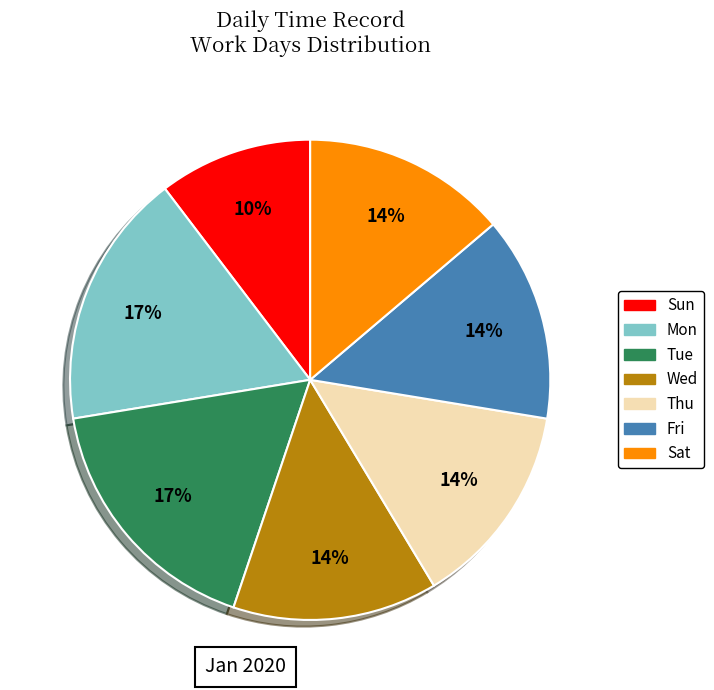

Is there a majority slice in this chart?

No